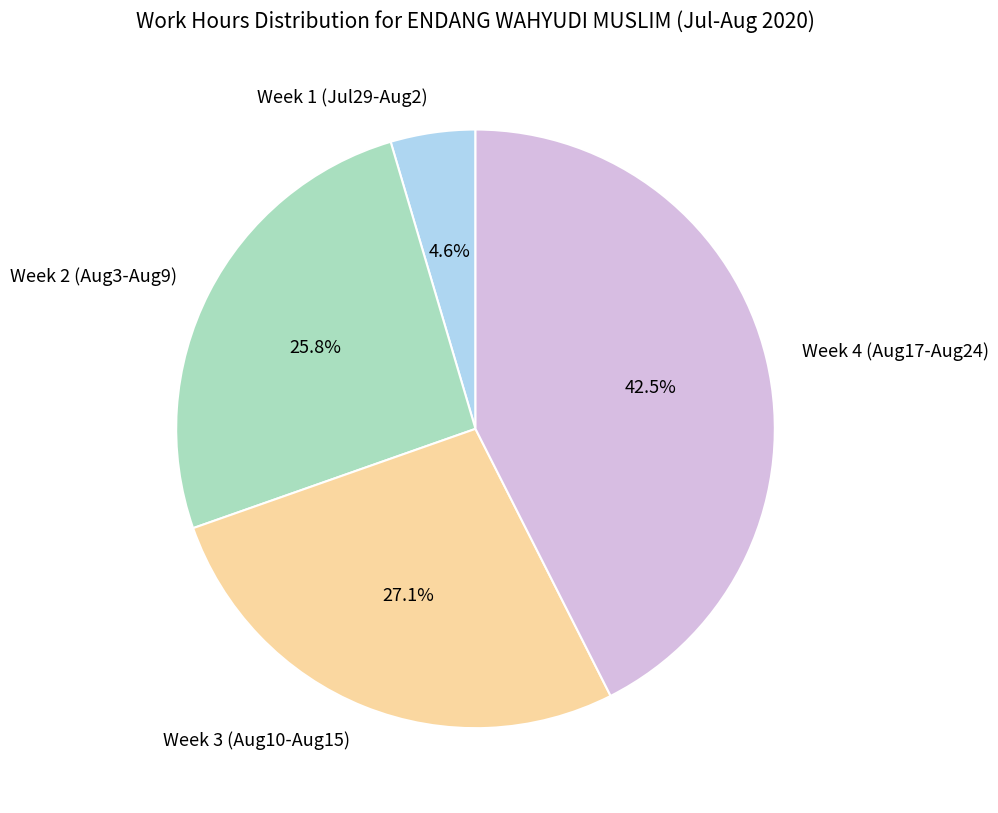

Is there a majority slice in this chart?

No